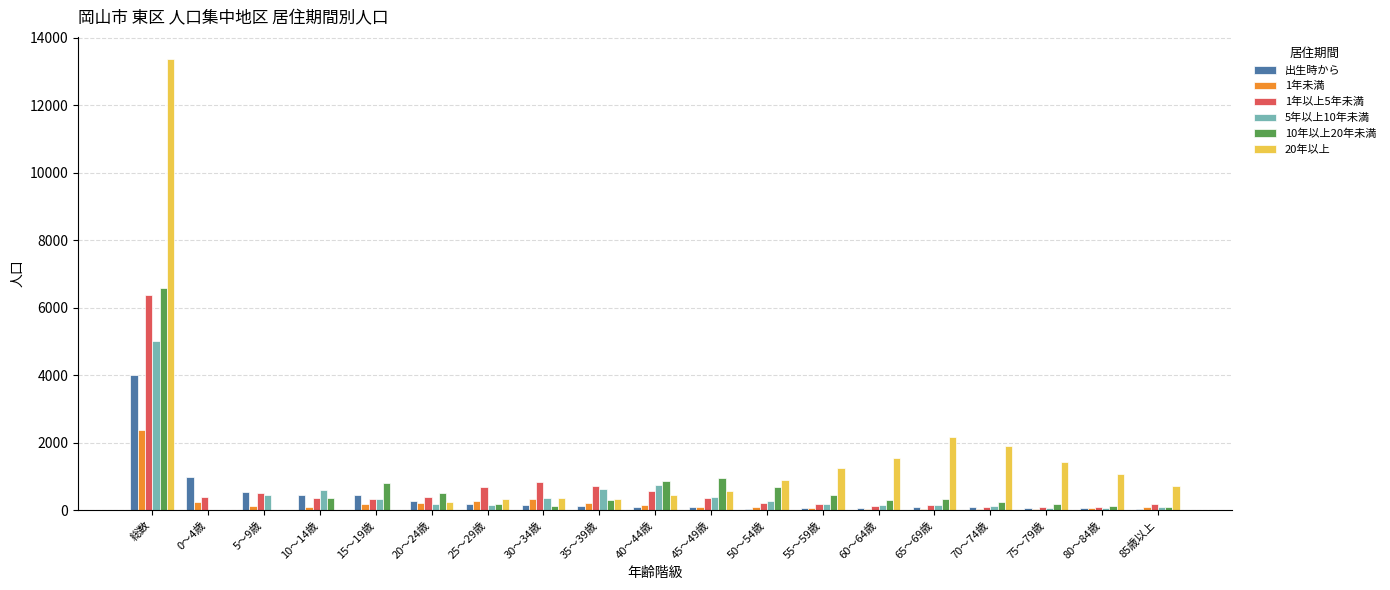

True or false: 1年未満 has a value of 3283 at 総数.

False